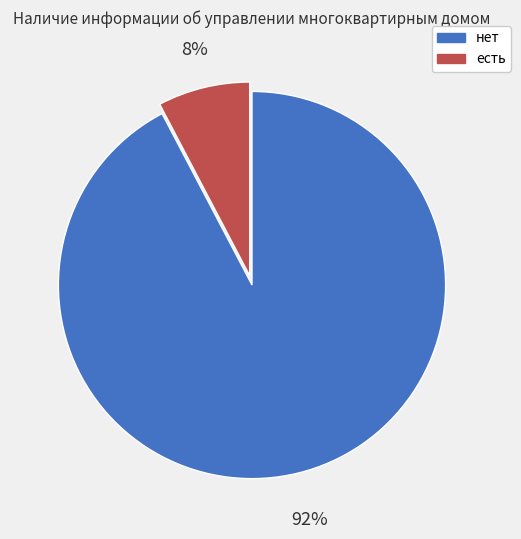

Is there a majority slice in this chart?

Yes